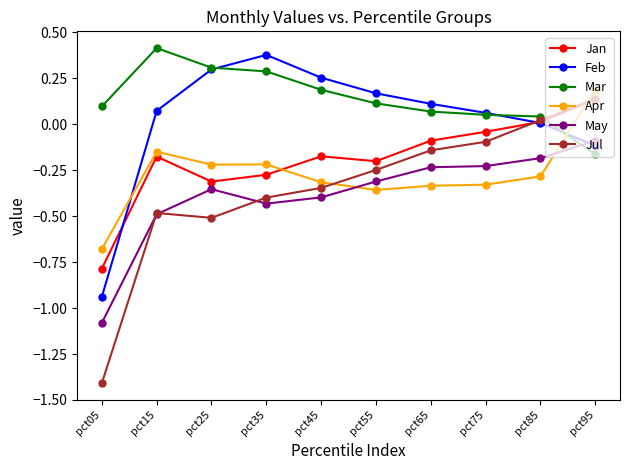

How many positive values does the Apr series have?

1